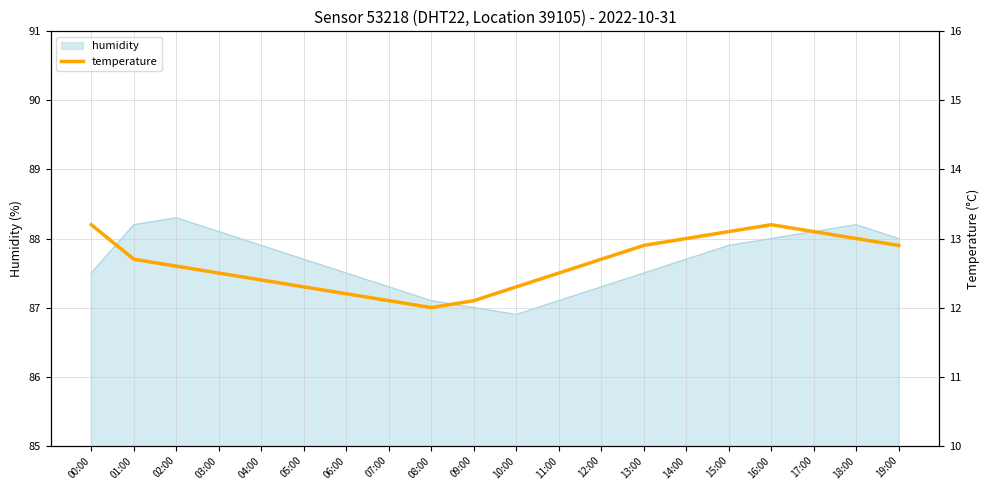

What is the ratio of the value at 00:00 to the value at 15:00?

1.0